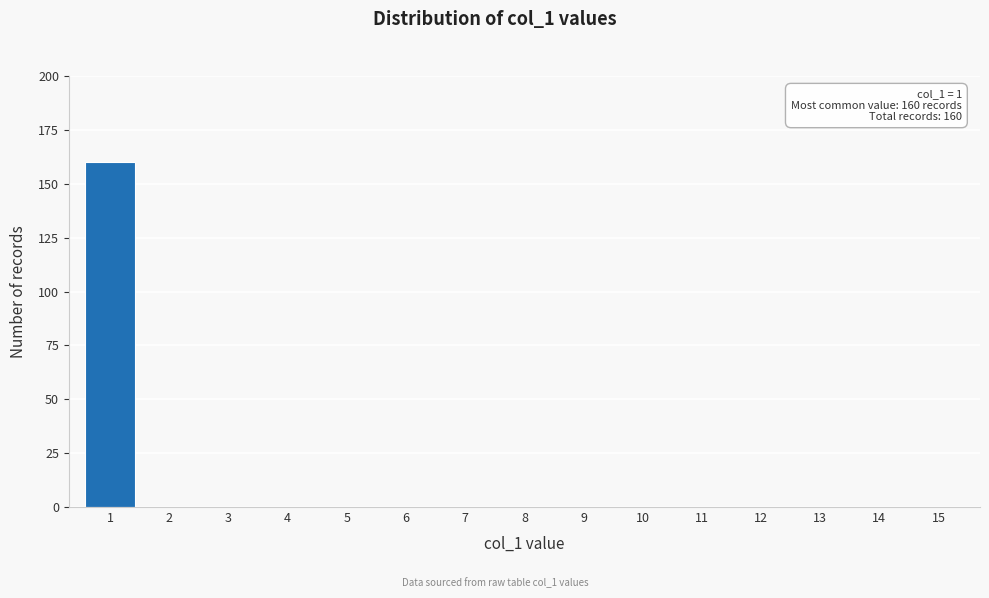

Reading left to right, list all the values displayed in this chart.

1=160	2=0	3=0	4=0	5=0	6=0	7=0	8=0	9=0	10=0	11=0	12=0	13=0	14=0	15=0